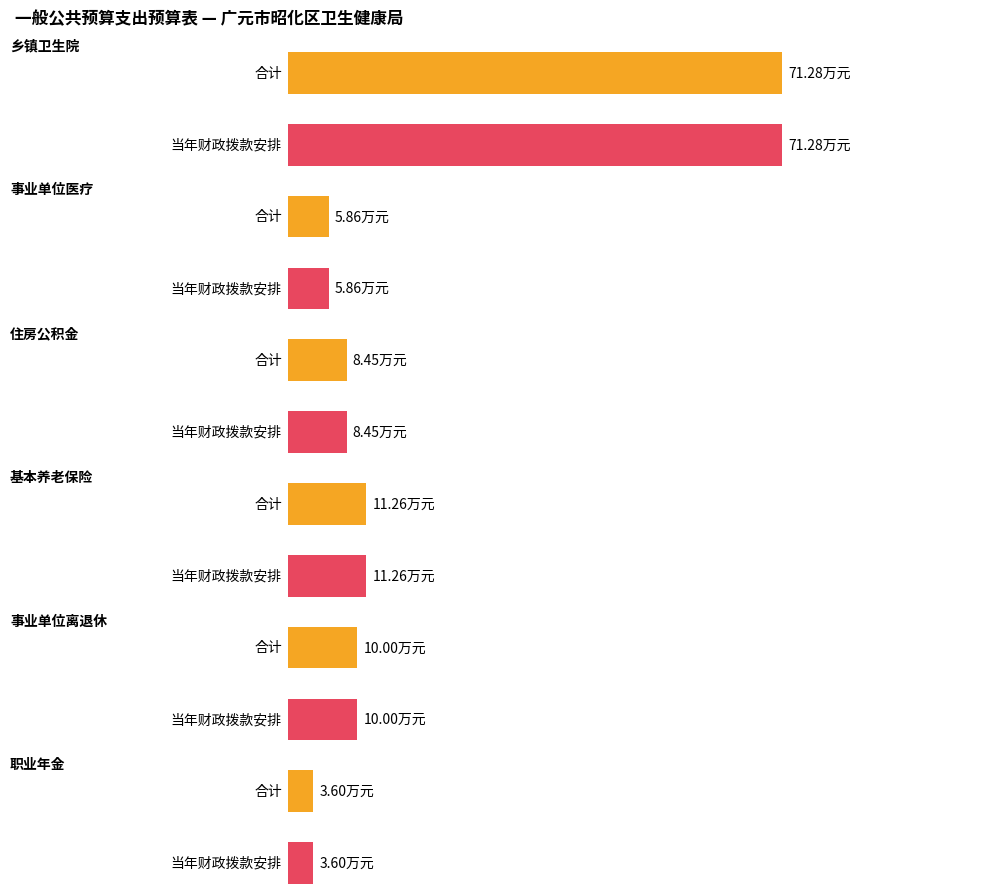

Reading left to right, extract all data points from this chart.

合计: 71.3	5.9	8.4	11.3	10.0	3.6
当年财政拨款安排: 71.3	5.9	8.4	11.3	10.0	3.6